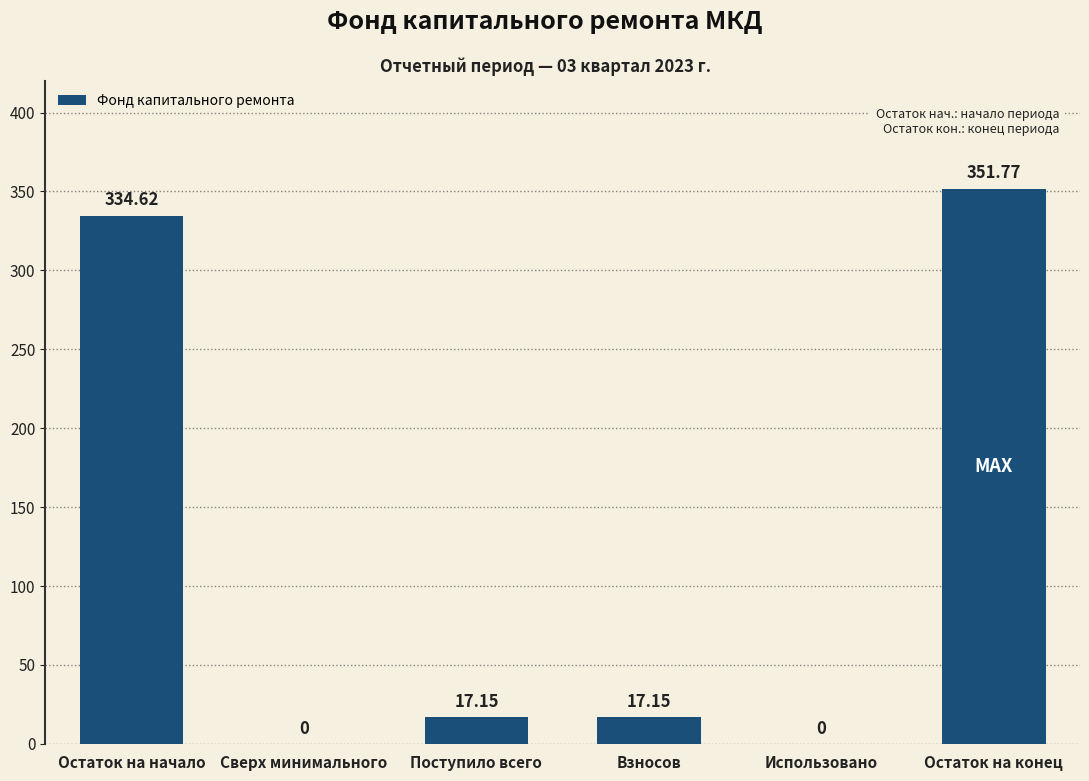

Which has a higher value, Сверх минимального or Остаток на конец?

Остаток на конец